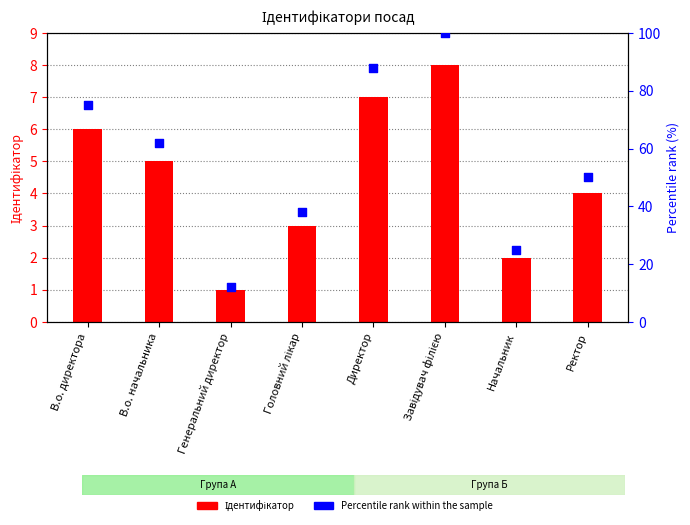

At which category is the sum across all series the highest?

Завідувач філією